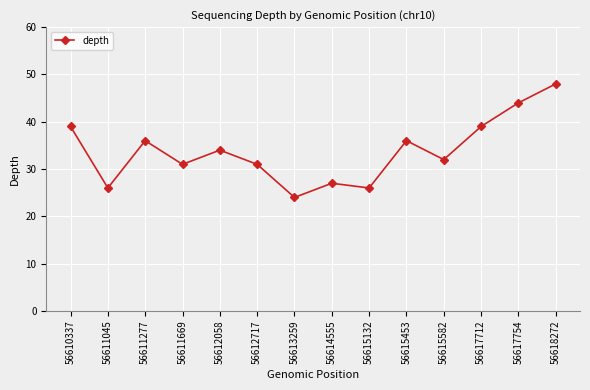

What is the maximum value shown in the chart?

48